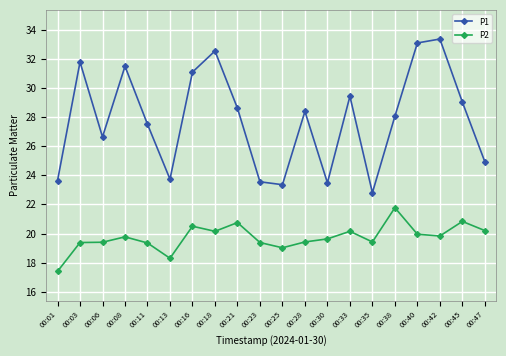

True or false: P1 has more than 2 points higher than both neighbors.

True